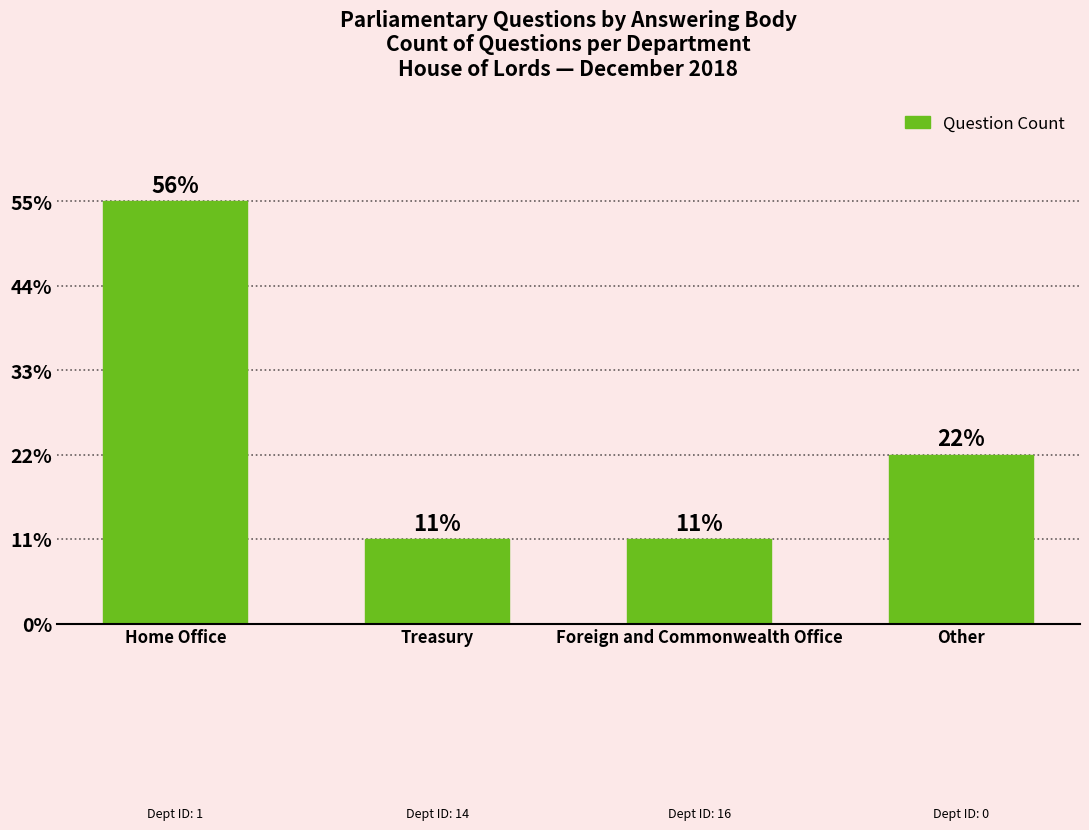

Does the chart contain any negative values?

No